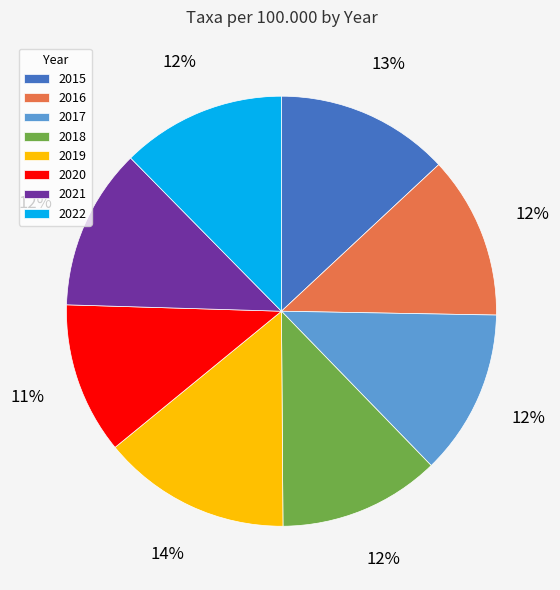

Is 2019 the majority of the pie?

No